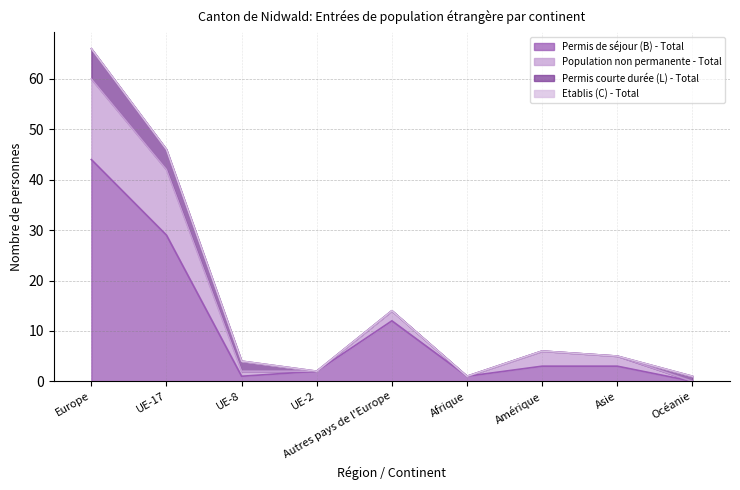

What is the highest value of the Permis de séjour (B) - Total series?

44